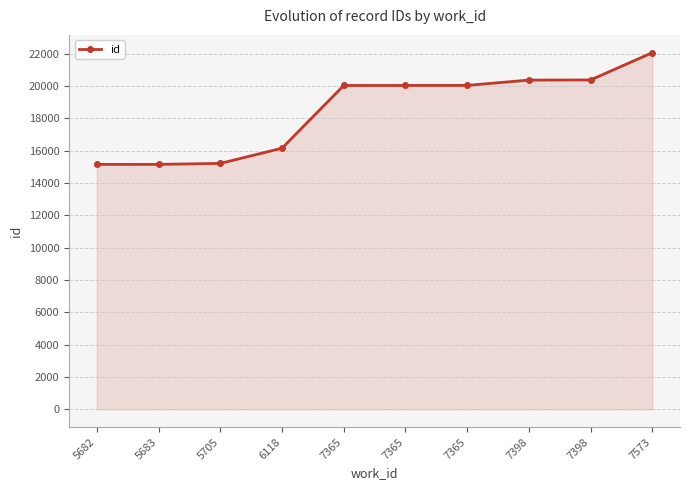

Is it true that the value at 7365 is 4680?

False